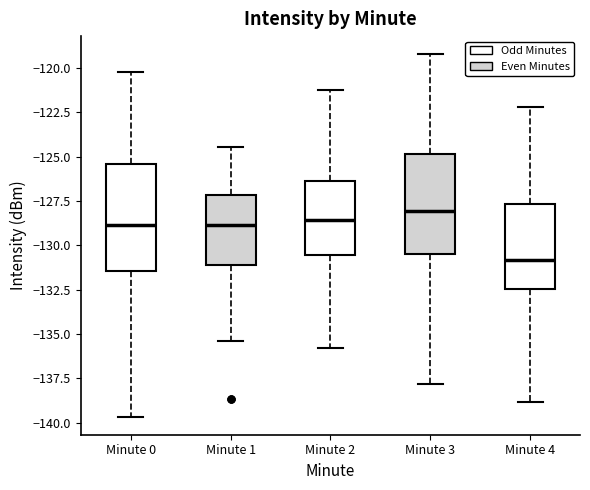

Which box has the lowest median line?

Minute 4